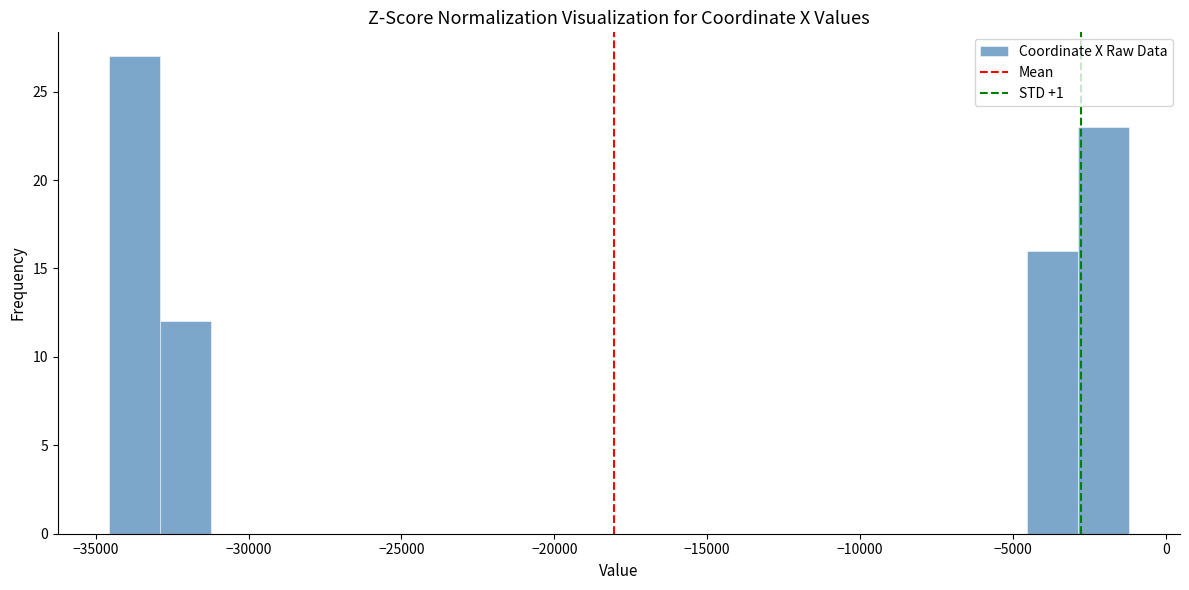

Read against the x-axis, roughly where is the centre of the tallest bar?

-33500